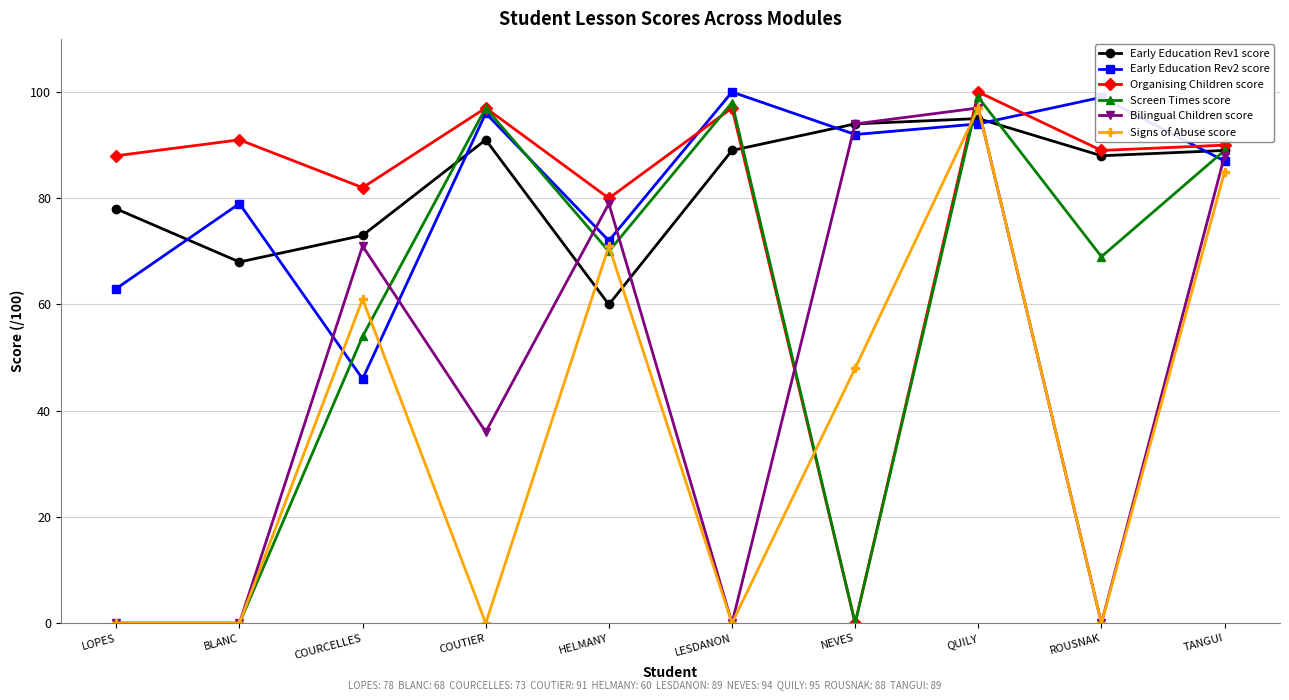

How many interior local peaks does the Early Education Rev2 score series have?

4